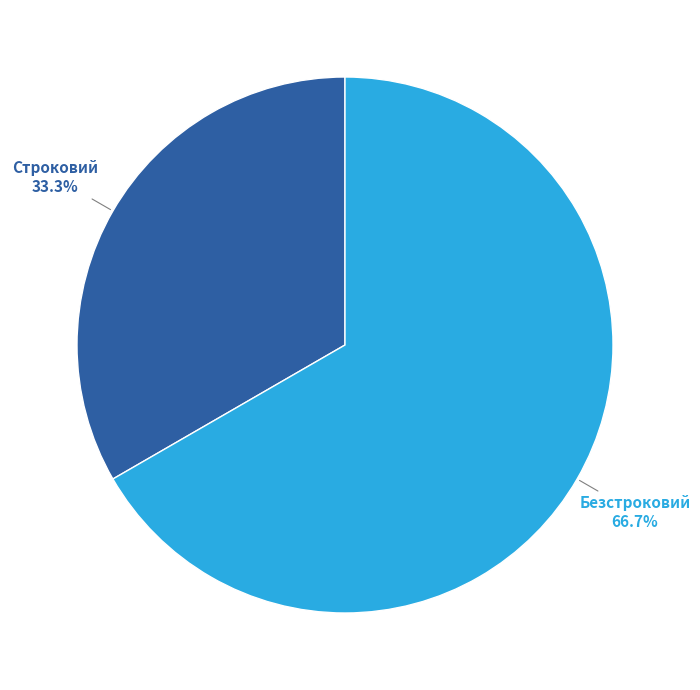

True or false: Строковий accounts for 21% of the total.

False